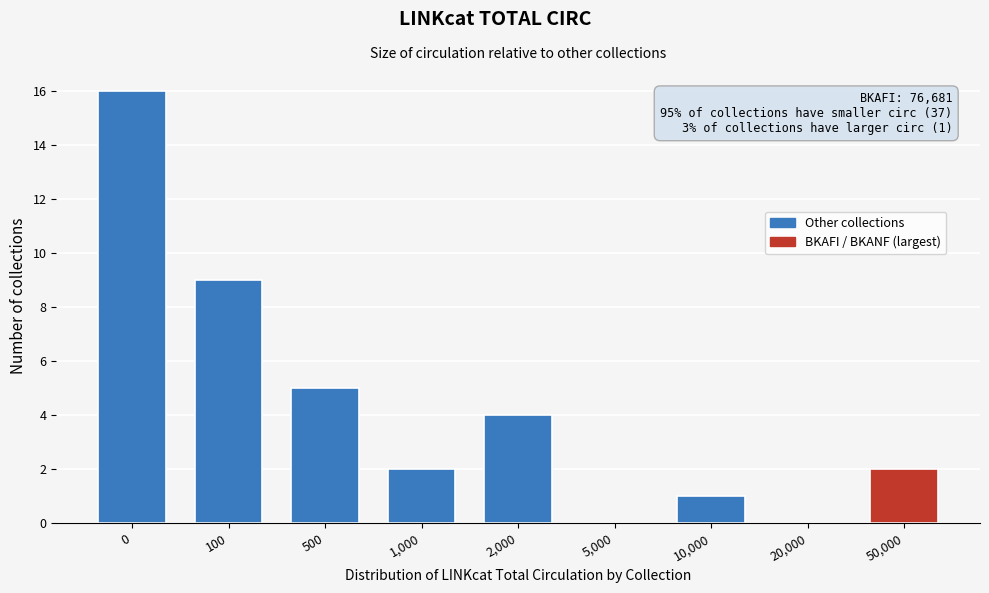

Reading right to left, list all the values displayed in this chart.

50,000=2	20,000=0	10,000=1	5,000=0	2,000=4	1,000=2	500=5	100=9	0=16